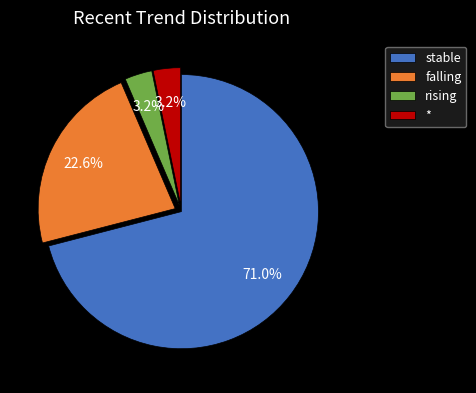

Does stable represent more than half of the total?

Yes